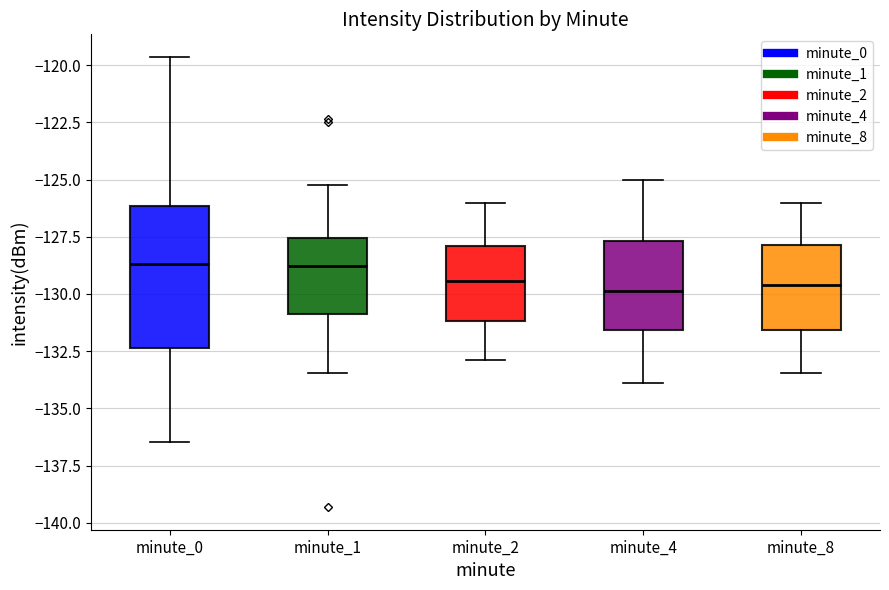

Where is the lower edge of the box for minute_8 on the y-axis? The values are not printed on the chart, so give them approximately, as read against the axis.

-131.5